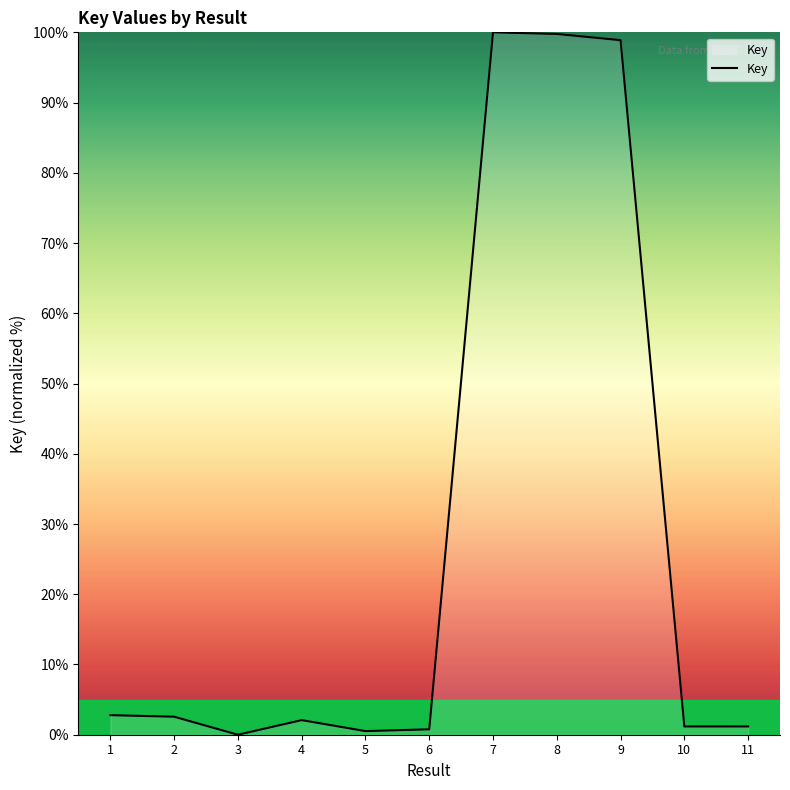

Does the chart display data point markers on the line(s)?

No